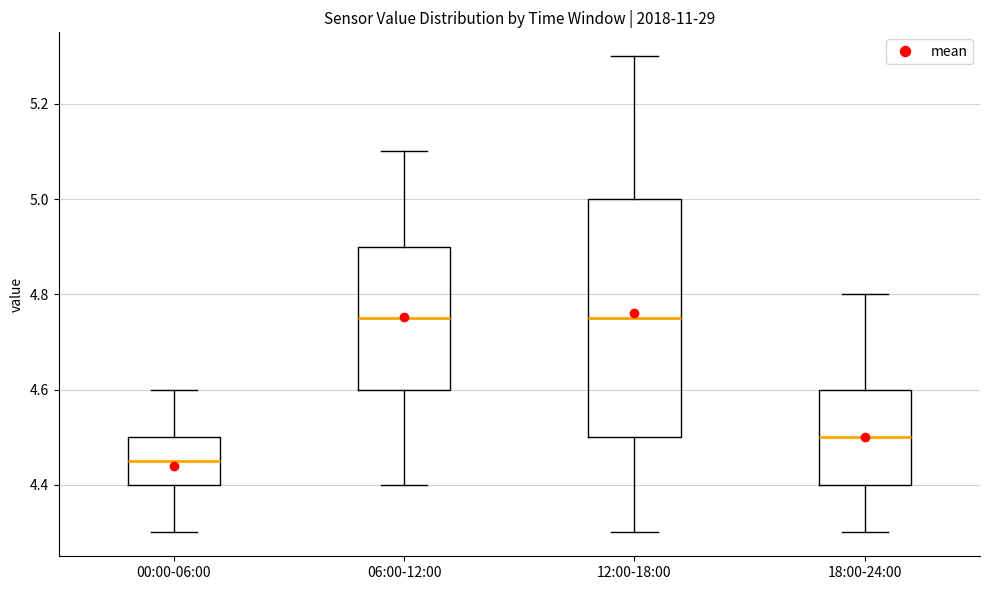

Where does the median line of the box for 18:00-24:00 sit on the y-axis? The values are not printed on the chart, so give them approximately, as read against the axis.

4.50